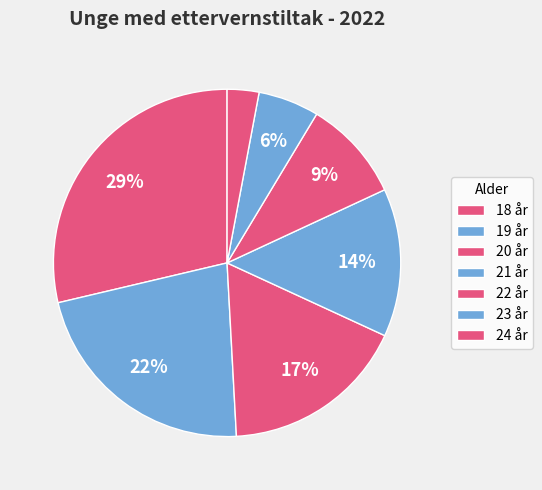

How many slices are in this pie chart?

7